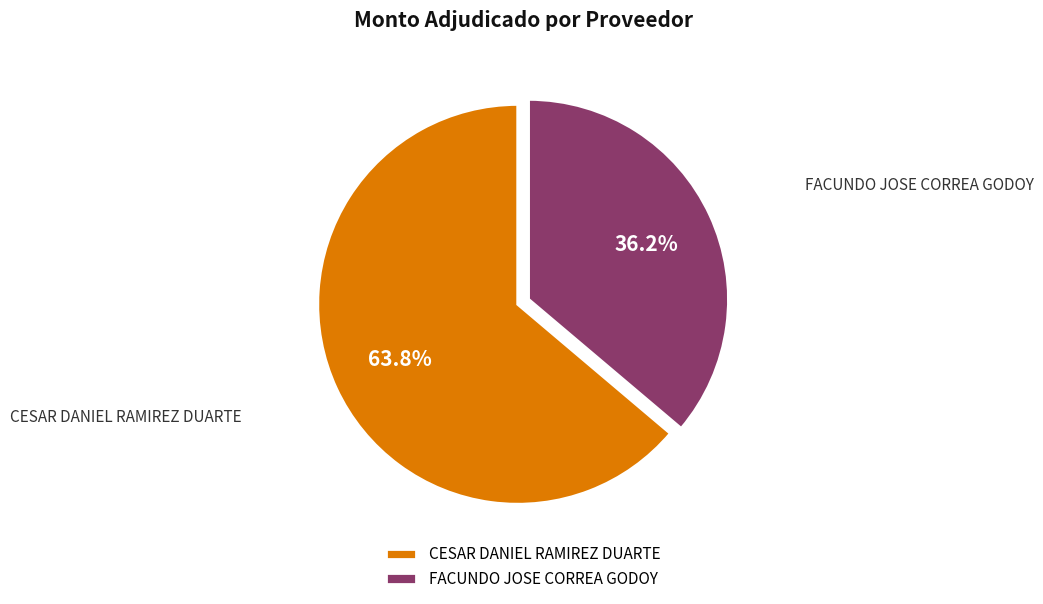

How many segments does this pie chart have?

2